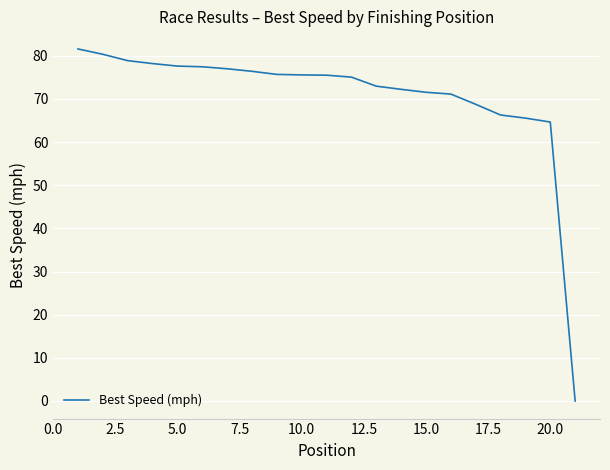

What is the difference between the maximum and minimum values?

81.6